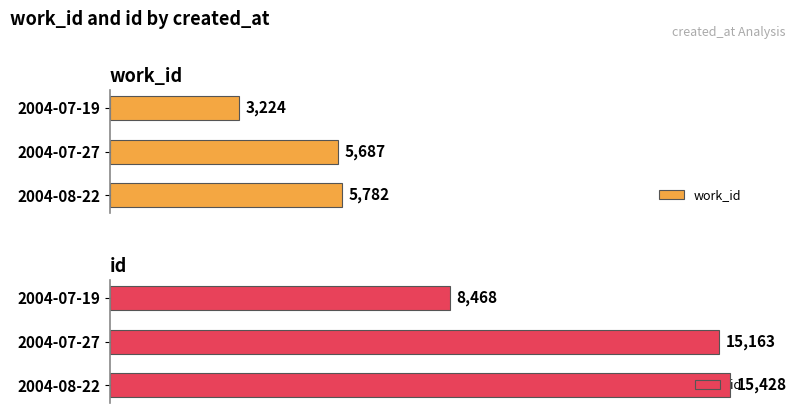

List the series in order of their peak value, lowest first.

work_id, id